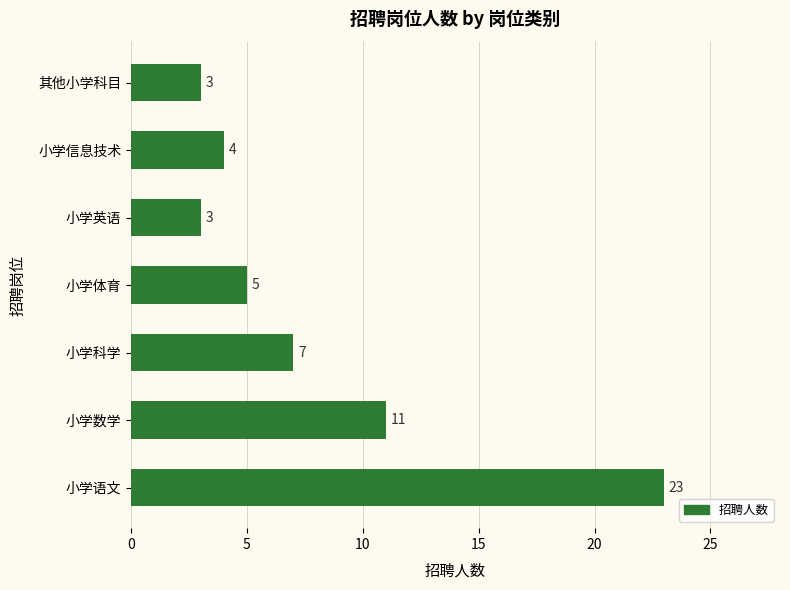

Which has a higher value, 小学英语 or 小学信息技术?

小学信息技术